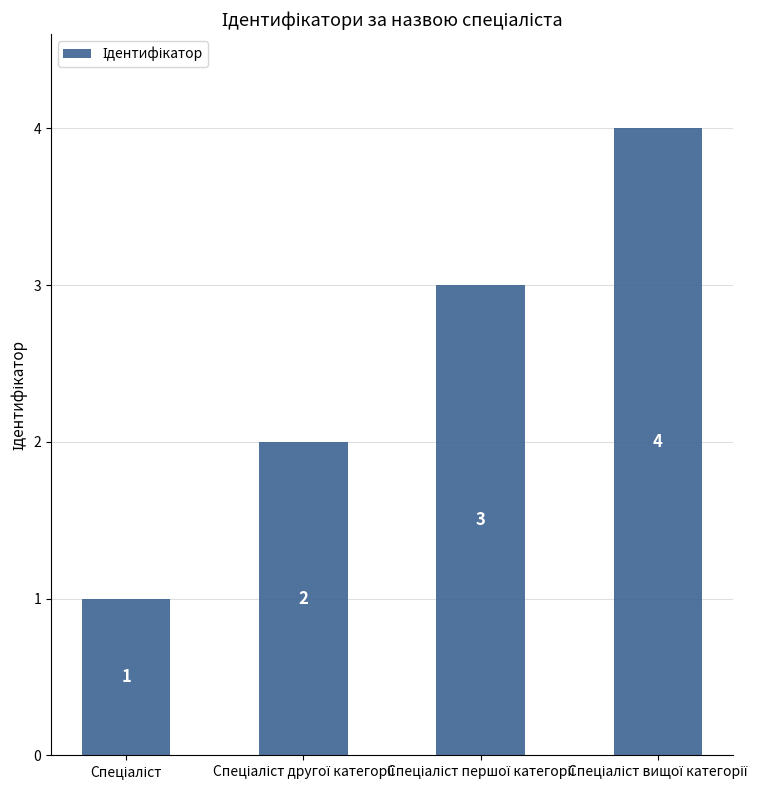

Reading left to right, what are all the values shown in this chart?

1	2	3	4